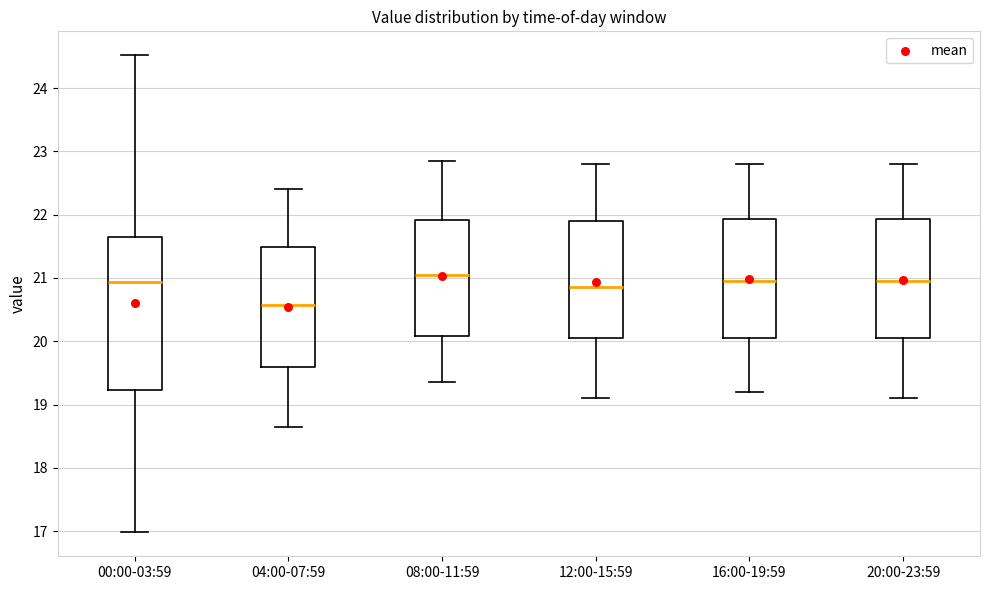

Reading left to right, read every box against the y-axis: the position of its median line, the range the box covers, and the ends of its whiskers. The values are not printed on the chart, so give them approximately, as read against the axis.

00:00-03:59: median 20.9, box 19.2 to 21.6, whiskers 17.0 to 24.5
04:00-07:59: median 20.6, box 19.6 to 21.5, whiskers 18.7 to 22.4
08:00-11:59: median 21.1, box 20.1 to 21.9, whiskers 19.4 to 22.9
12:00-15:59: median 20.9, box 20.1 to 21.9, whiskers 19.1 to 22.8
16:00-19:59: median 21.0, box 20.1 to 21.9, whiskers 19.2 to 22.8
20:00-23:59: median 21.0, box 20.1 to 21.9, whiskers 19.1 to 22.8